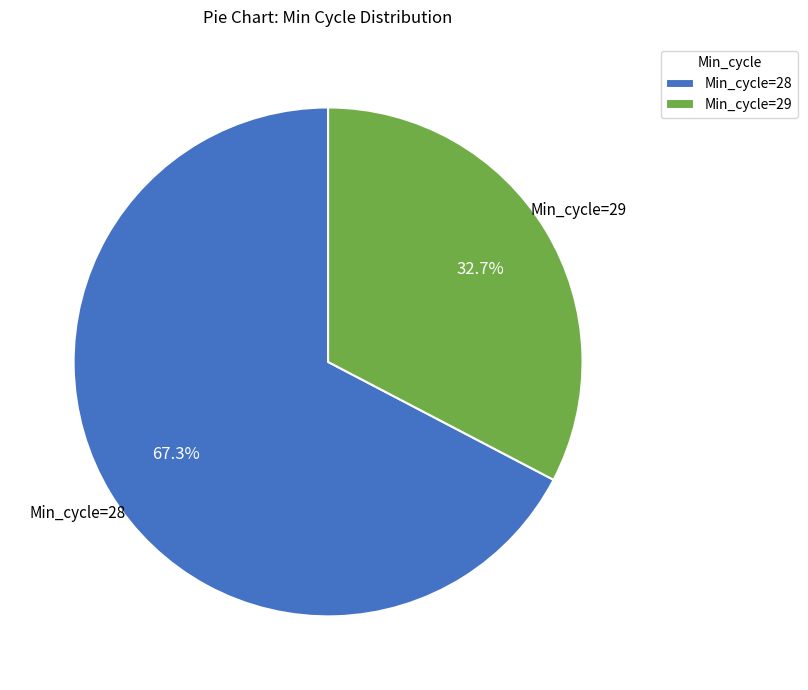

Rank the categories by value from highest to lowest.

Min_cycle=28, Min_cycle=29